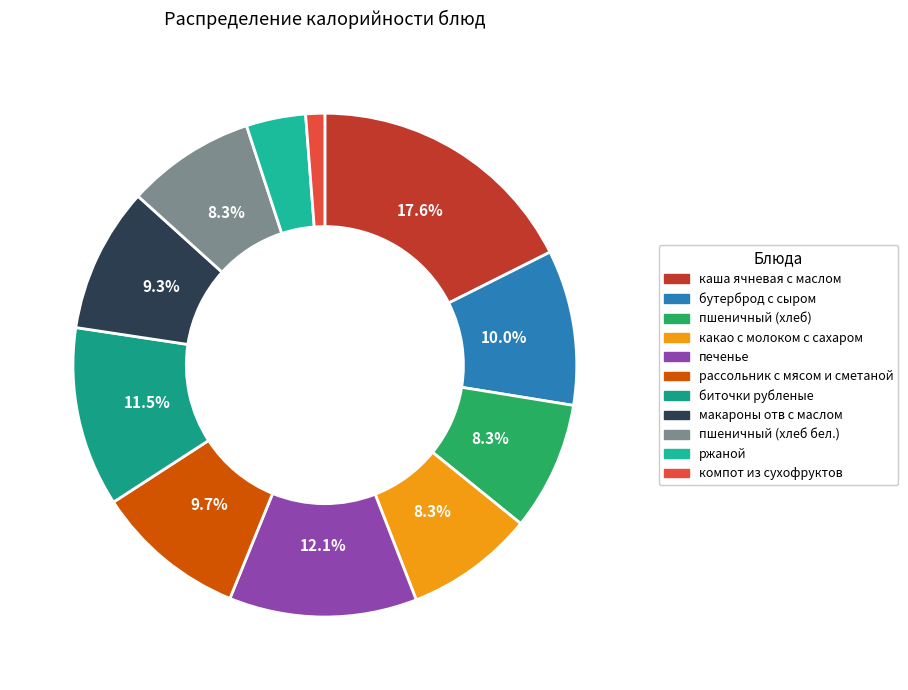

To the nearest percent, what percentage of the pie is каша ячневая с маслом?

18%